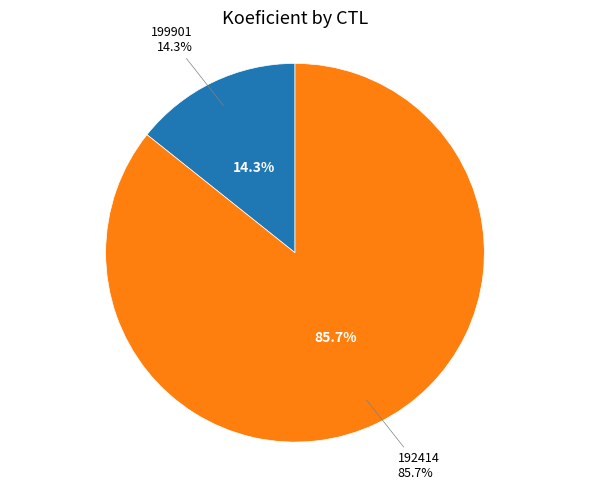

Which slice is the largest?

192414